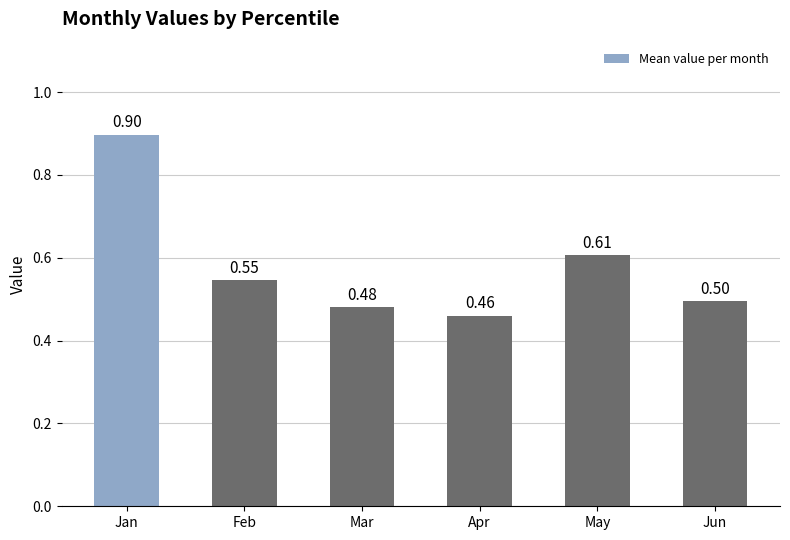

How many bars are there in total?

6